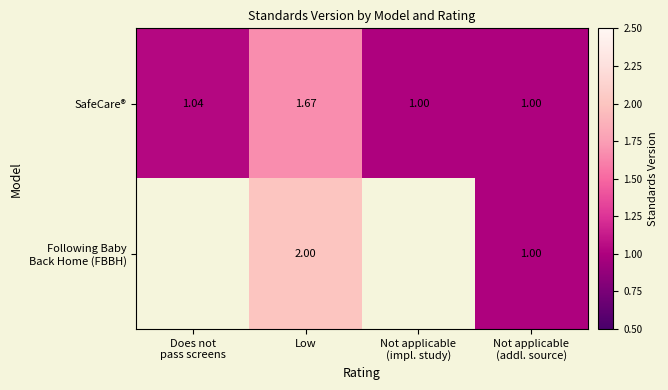

Which category has the highest value in the SafeCare® series?

Low